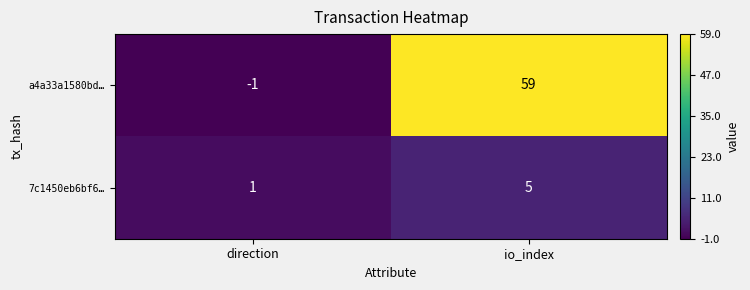

The value of a4a33a1580bd… at io_index is 31. True or false?

False